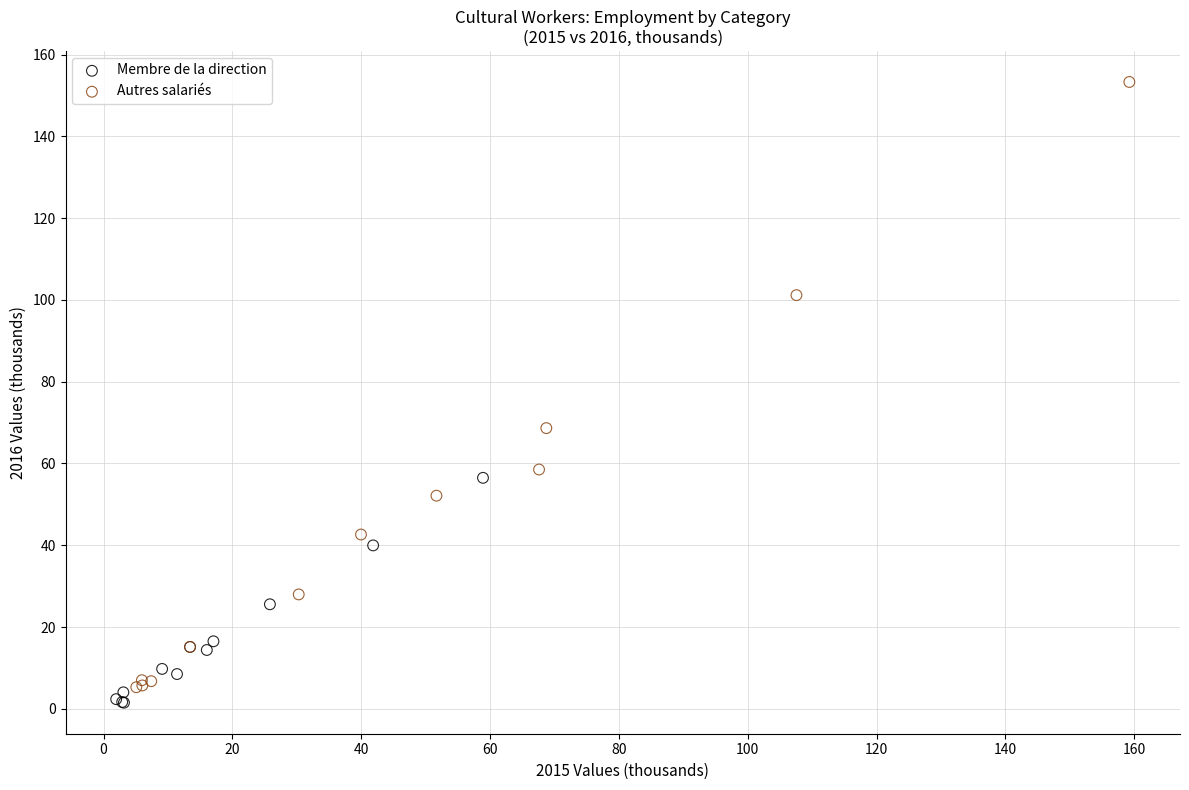

Which series reaches the maximum Y coordinate?

Autres salariés